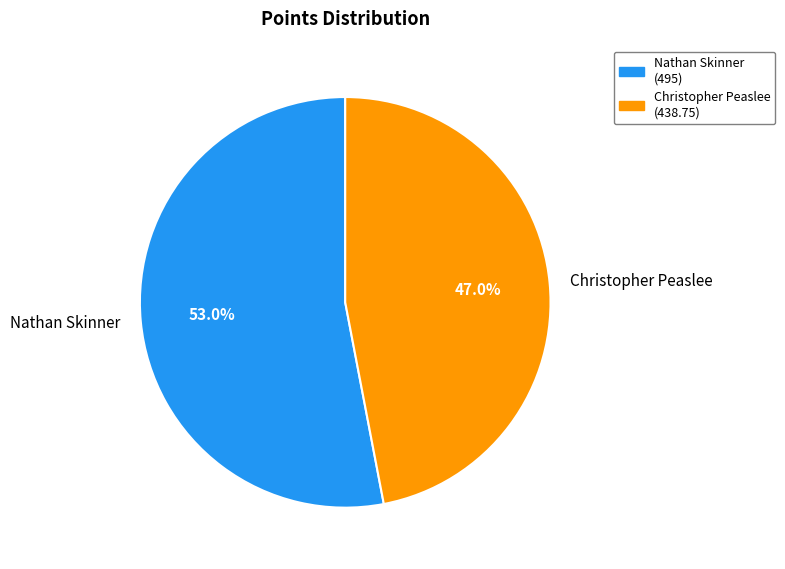

Which category has the biggest portion of the pie?

Nathan Skinner